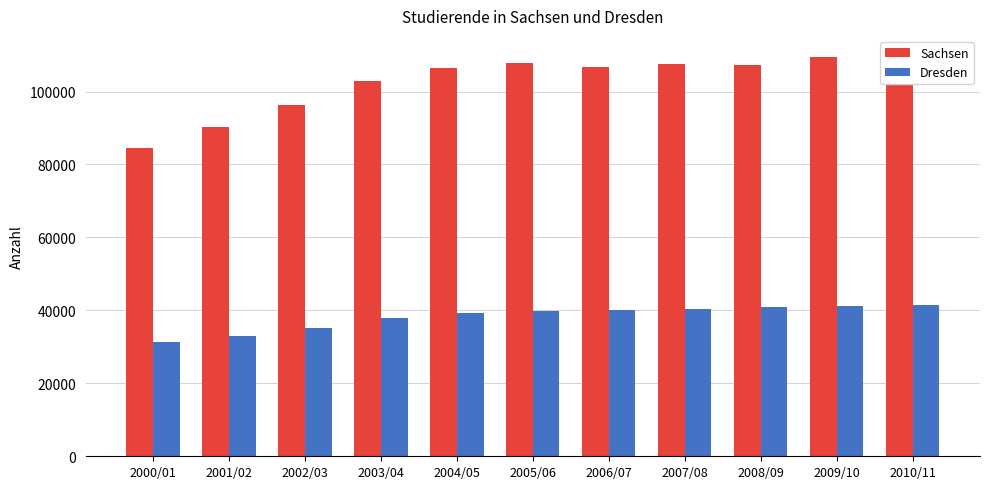

What is the average value of the Dresden series?

38232